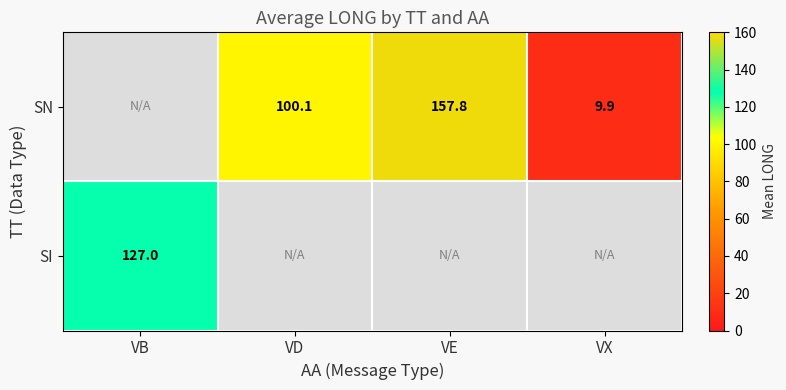

How many values in the SN series exceed 100?

2